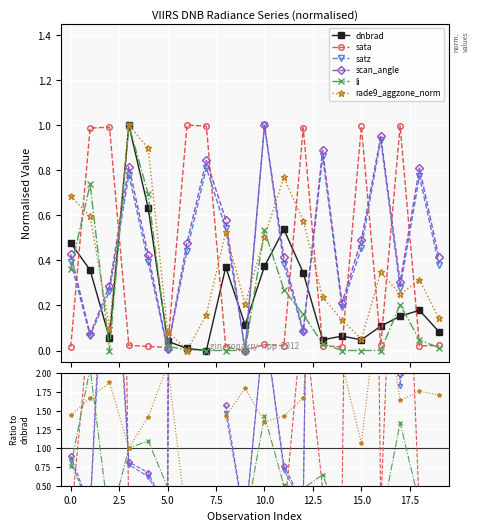

What are all the series names shown in the legend?

dnbrad, sata, satz, scan_angle, li, rade9_aggzone_norm